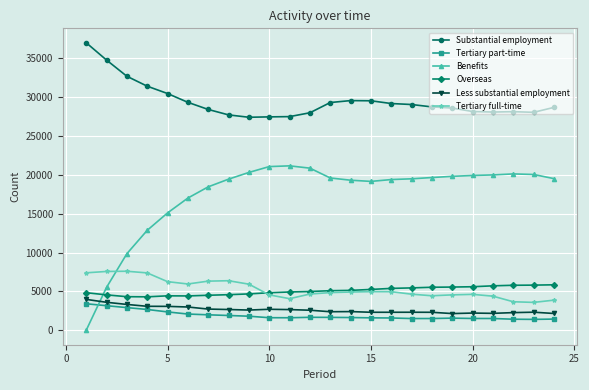

How many intersections are there between Benefits and Tertiary full-time?

1